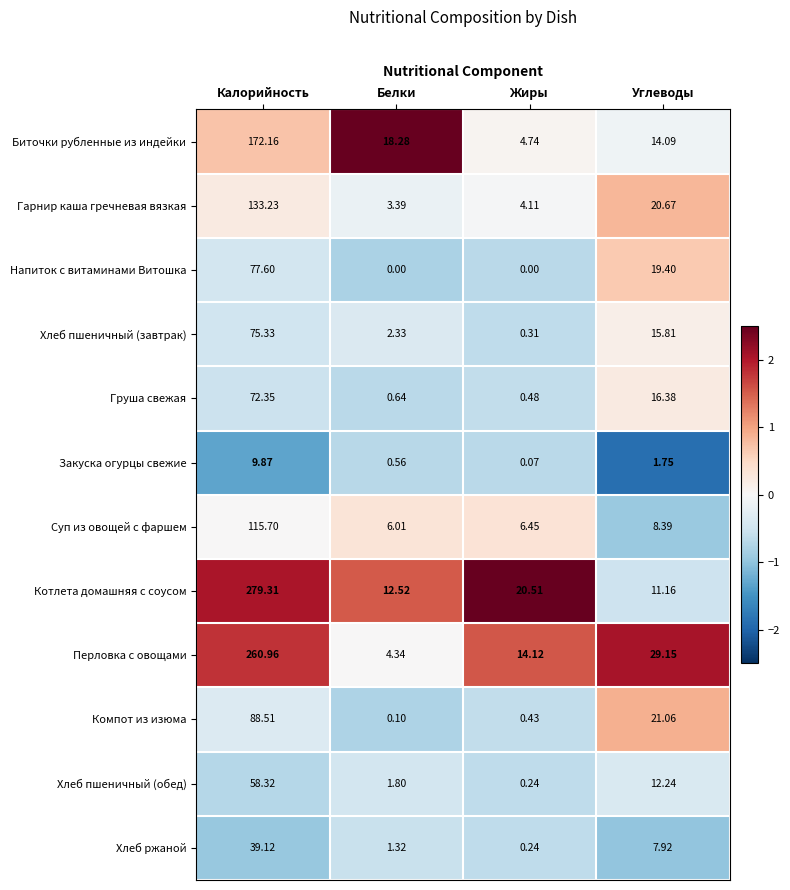

At which category is the sum across all series the highest?

Калорийность